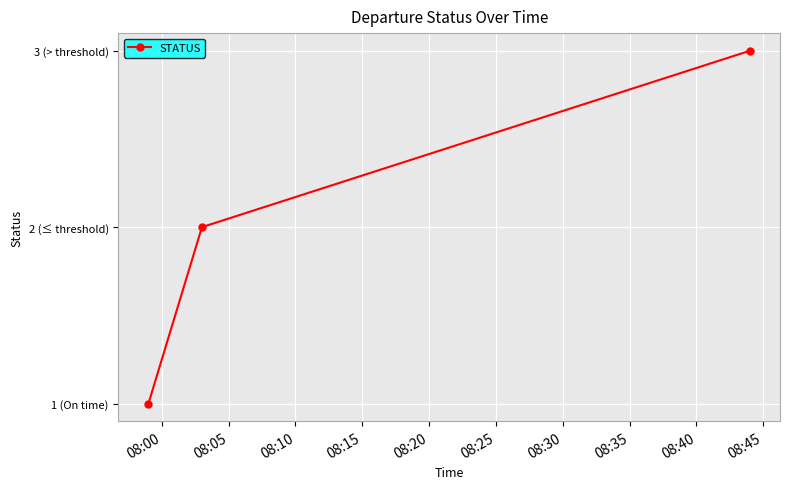

What is the smallest value displayed?

1